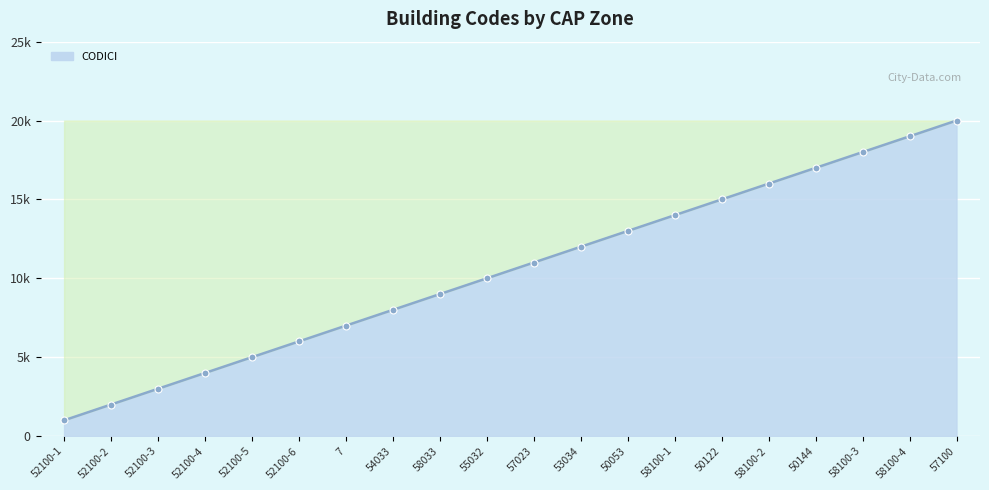

Count the number of data series in this chart.

1